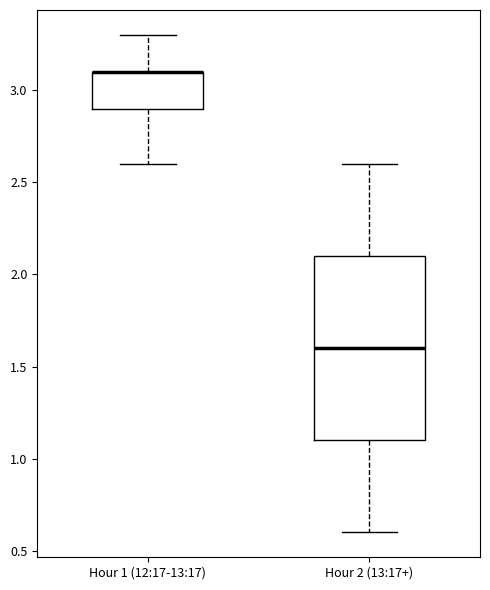

Where is the upper edge of the box for Hour 1 (12:17-13:17) on the y-axis? The values are not printed on the chart, so give them approximately, as read against the axis.

3.1